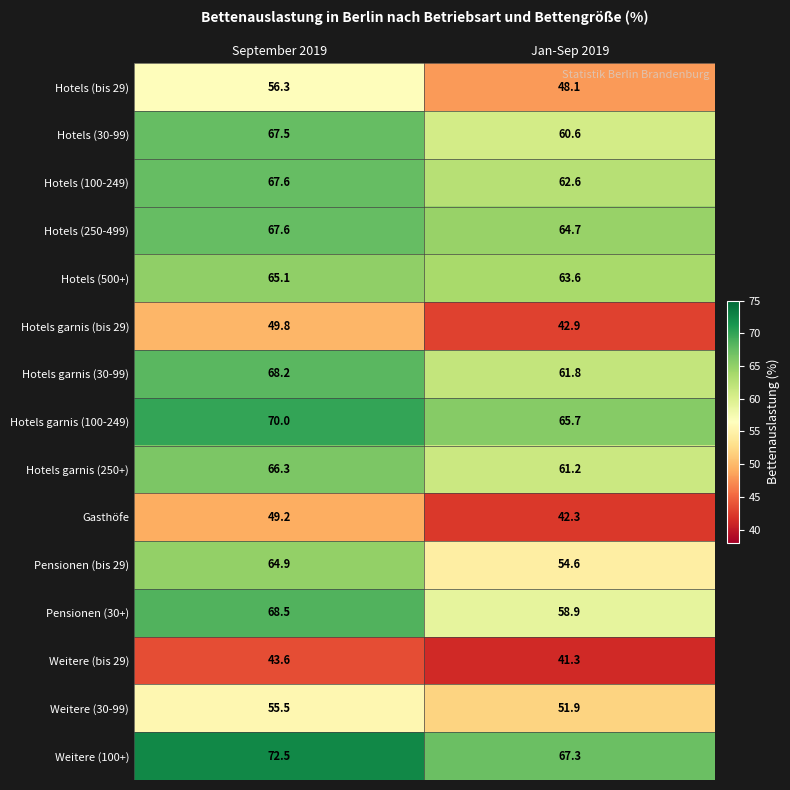

At which label is Gasthöfe closest to 45?

Jan-Sep 2019